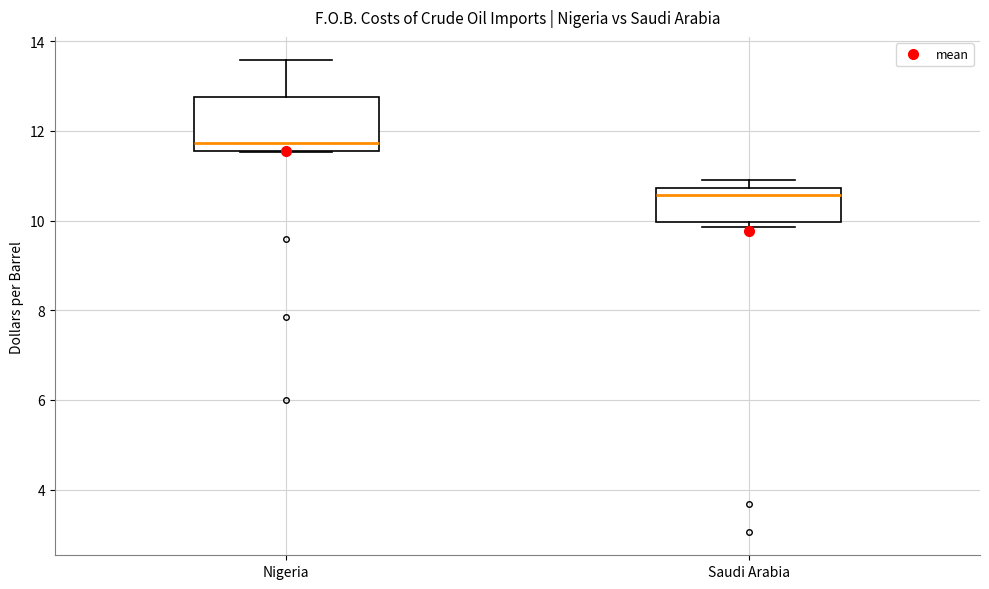

Reading left to right, read every box against the y-axis: the position of its median line, the range the box covers, and the ends of its whiskers. The values are not printed on the chart, so give them approximately, as read against the axis.

Nigeria: median 11.8, box 11.6 to 12.8, whiskers 11.6 to 13.6
Saudi Arabia: median 10.6, box 10.0 to 10.8, whiskers 9.8 to 11.0